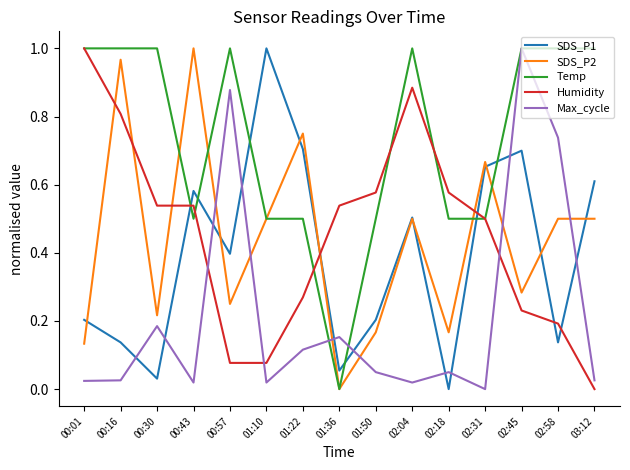

Rank the series at 02:18 from highest to lowest value.

Humidity, Temp, SDS_P2, Max_cycle, SDS_P1